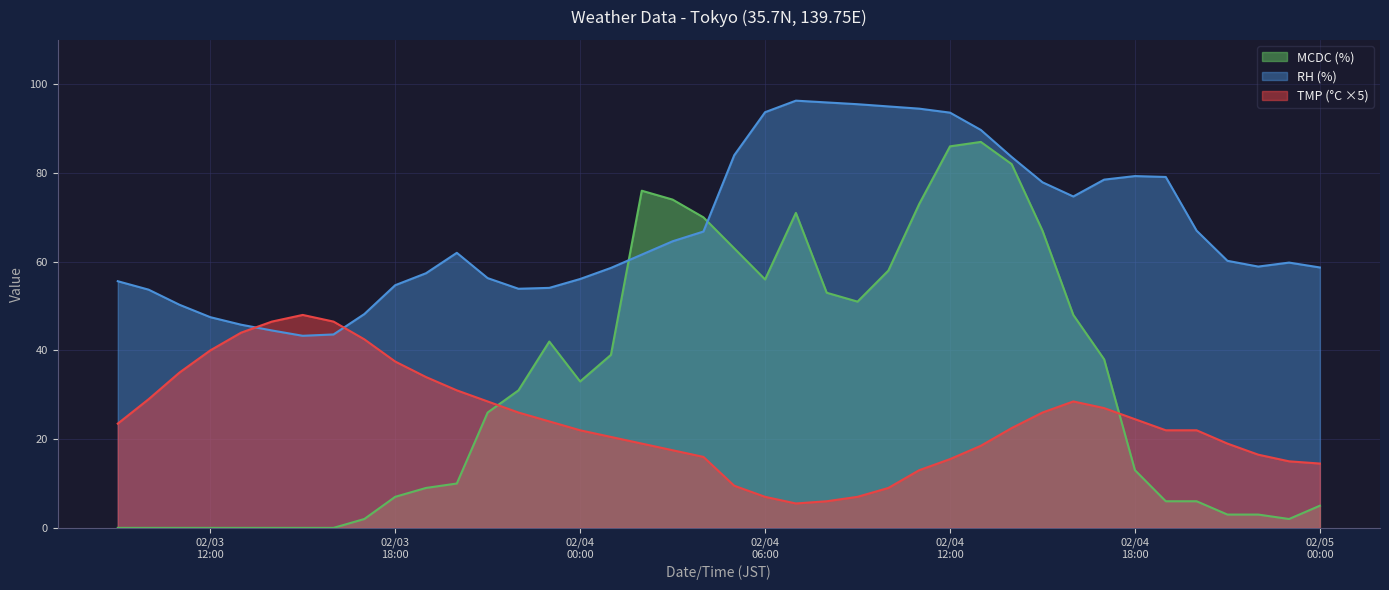

What is the spread (max minus min) of values at 02/03 12:00?

47.5